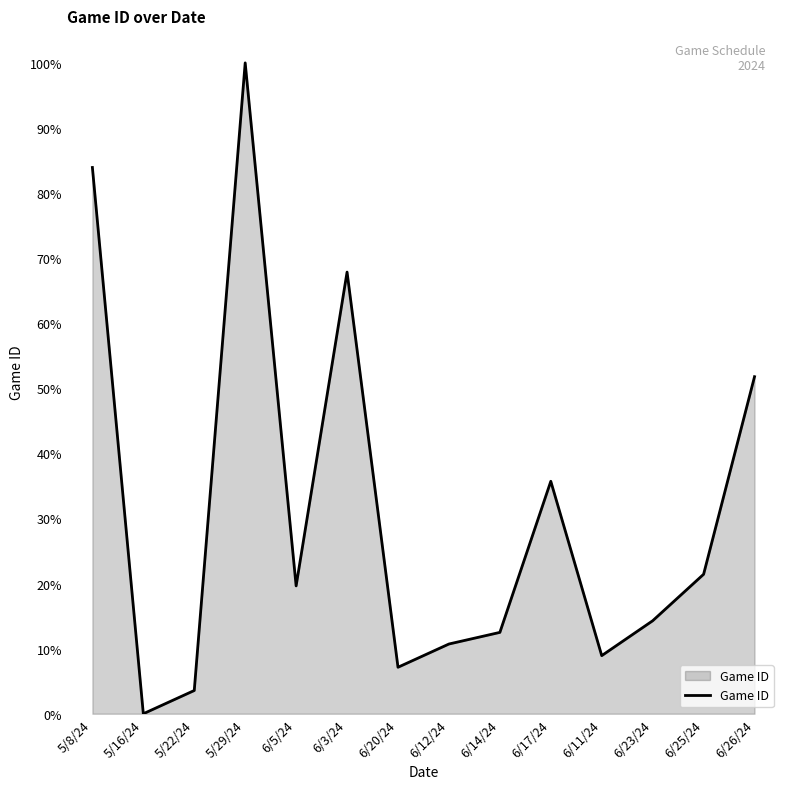

What is the change in value from 5/22/24 to 6/20/24?

+3.6